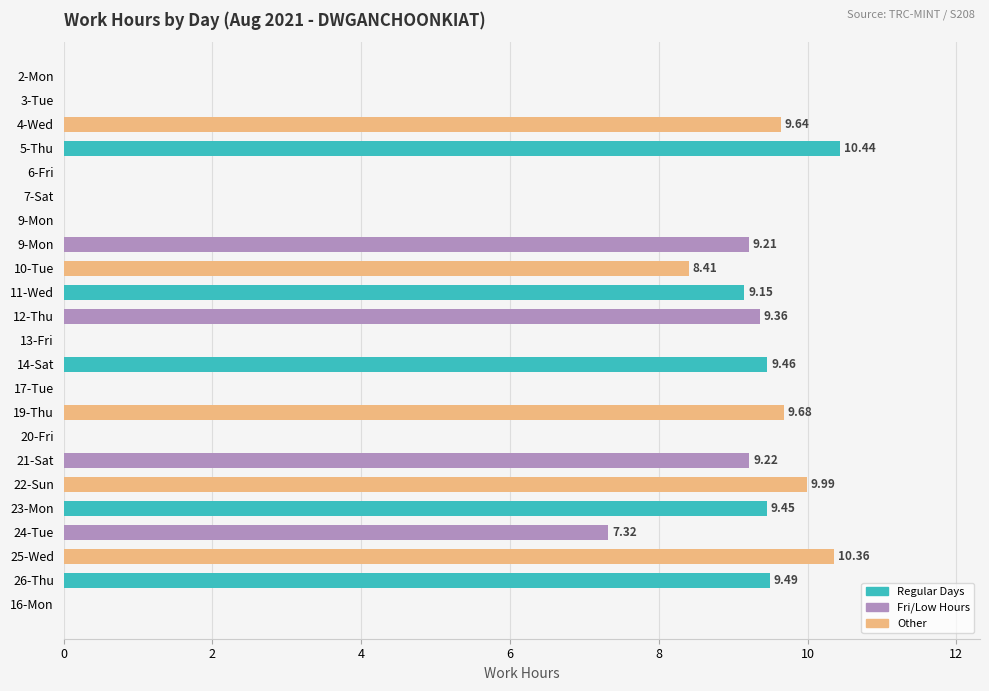

Count the number of categories in the chart.

23